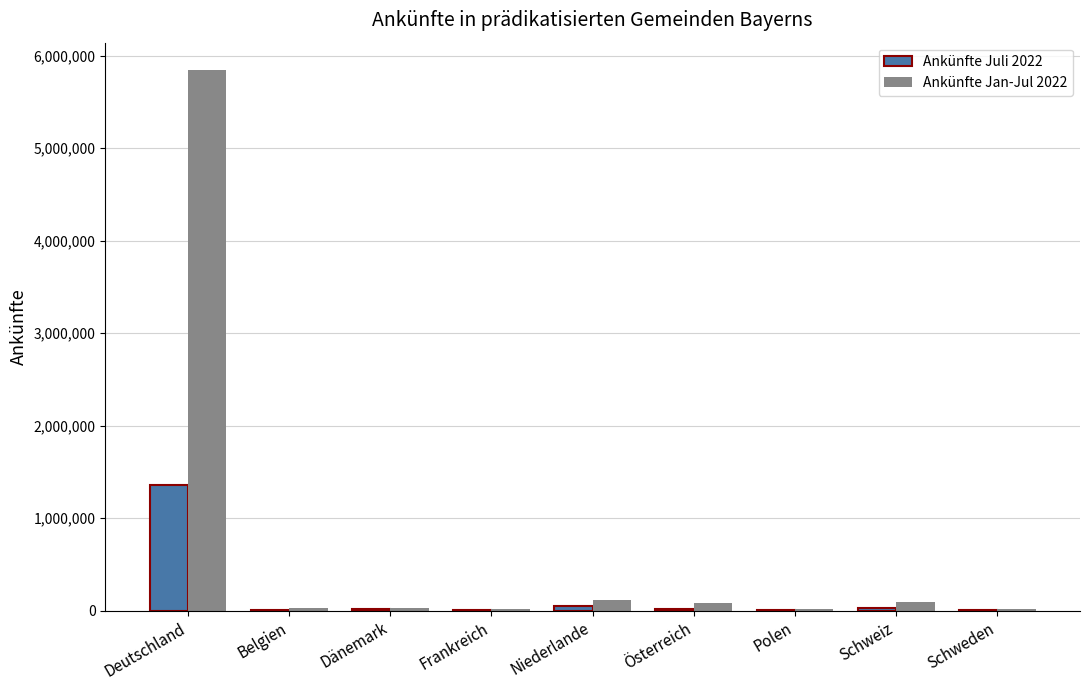

What is the spread (max minus min) of values at Deutschland?

4494982